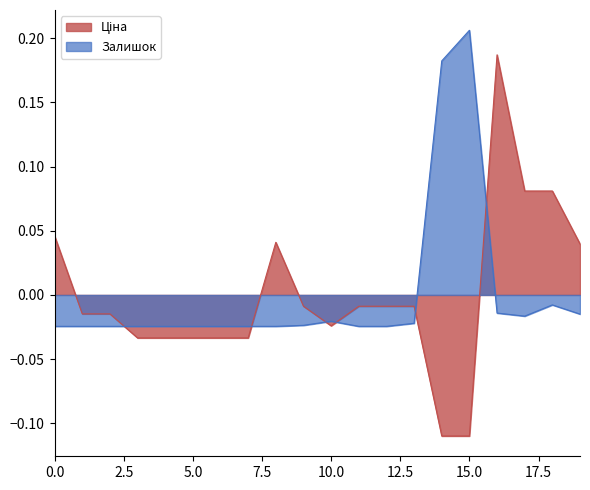

Which label corresponds to the largest value in the chart?

15.0